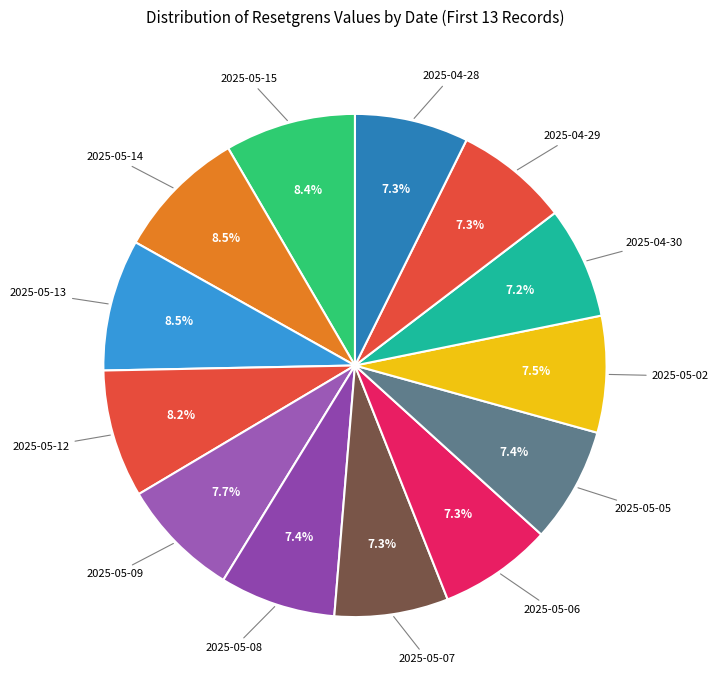

How many segments does this pie chart have?

13